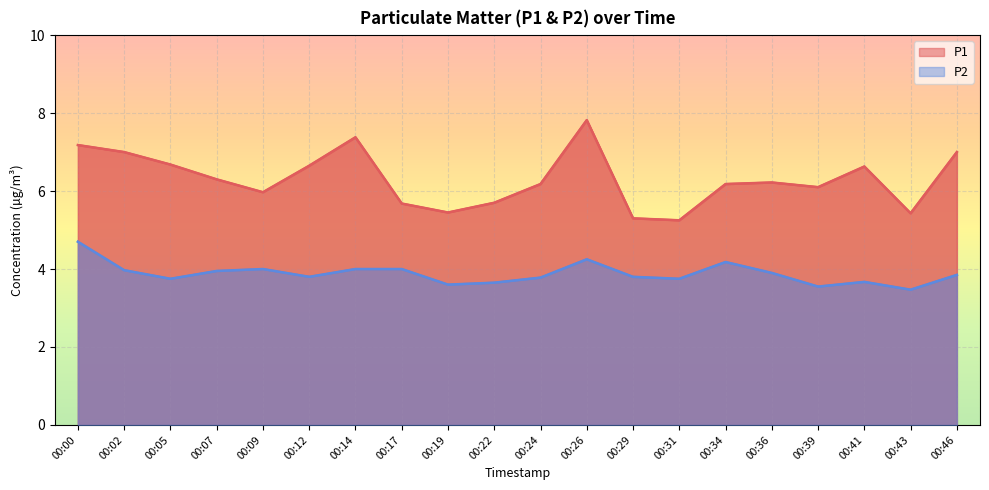

How many series are shown in this chart?

2